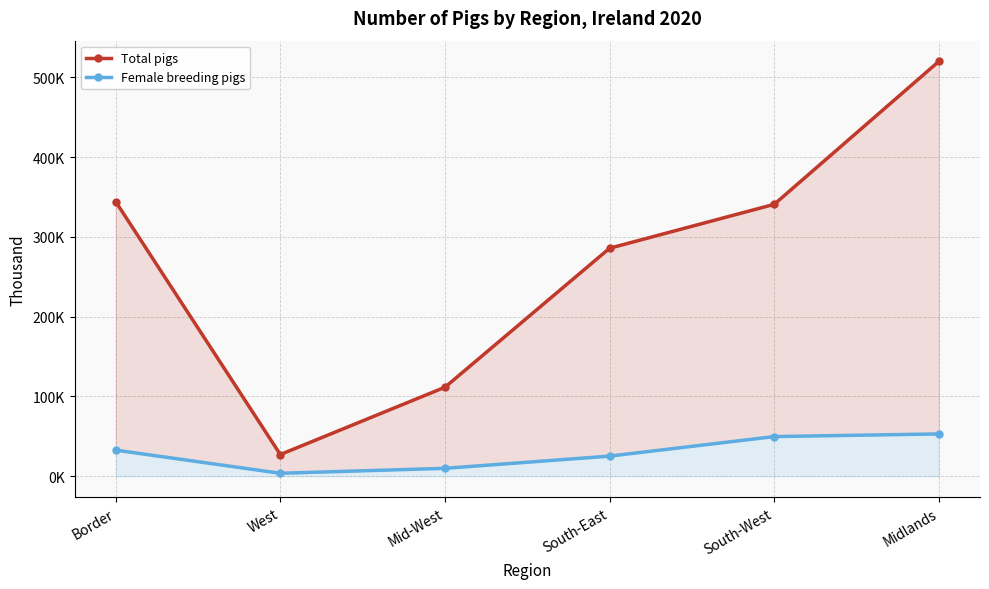

At which category is the sum across all series the highest?

Midlands